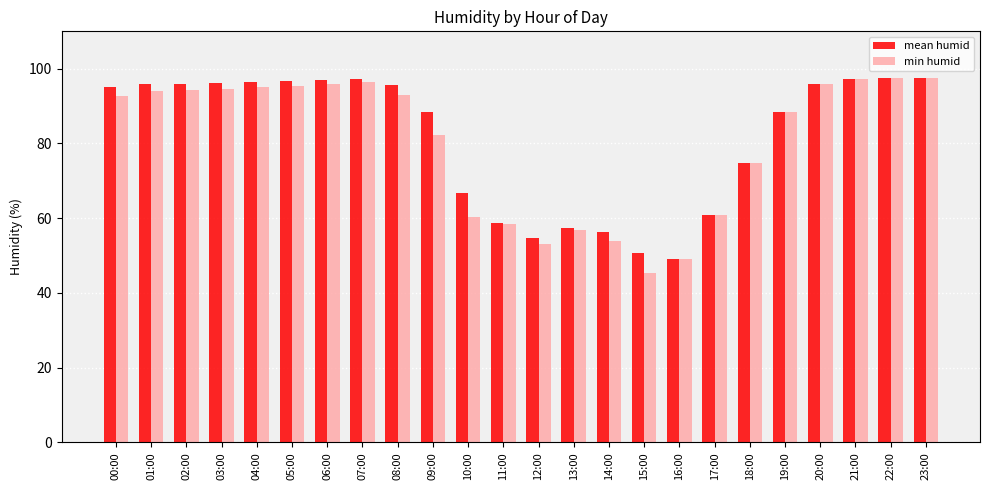

How many bars are there in total?

48